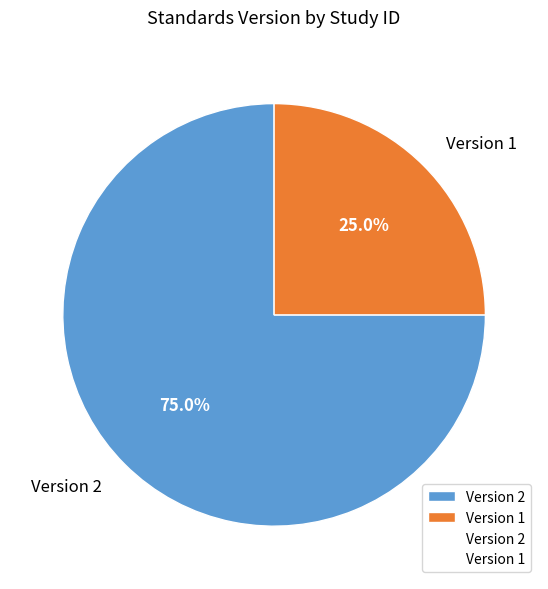

Approximately how many times larger is the value at Version 1 compared to Version 2?

0.3